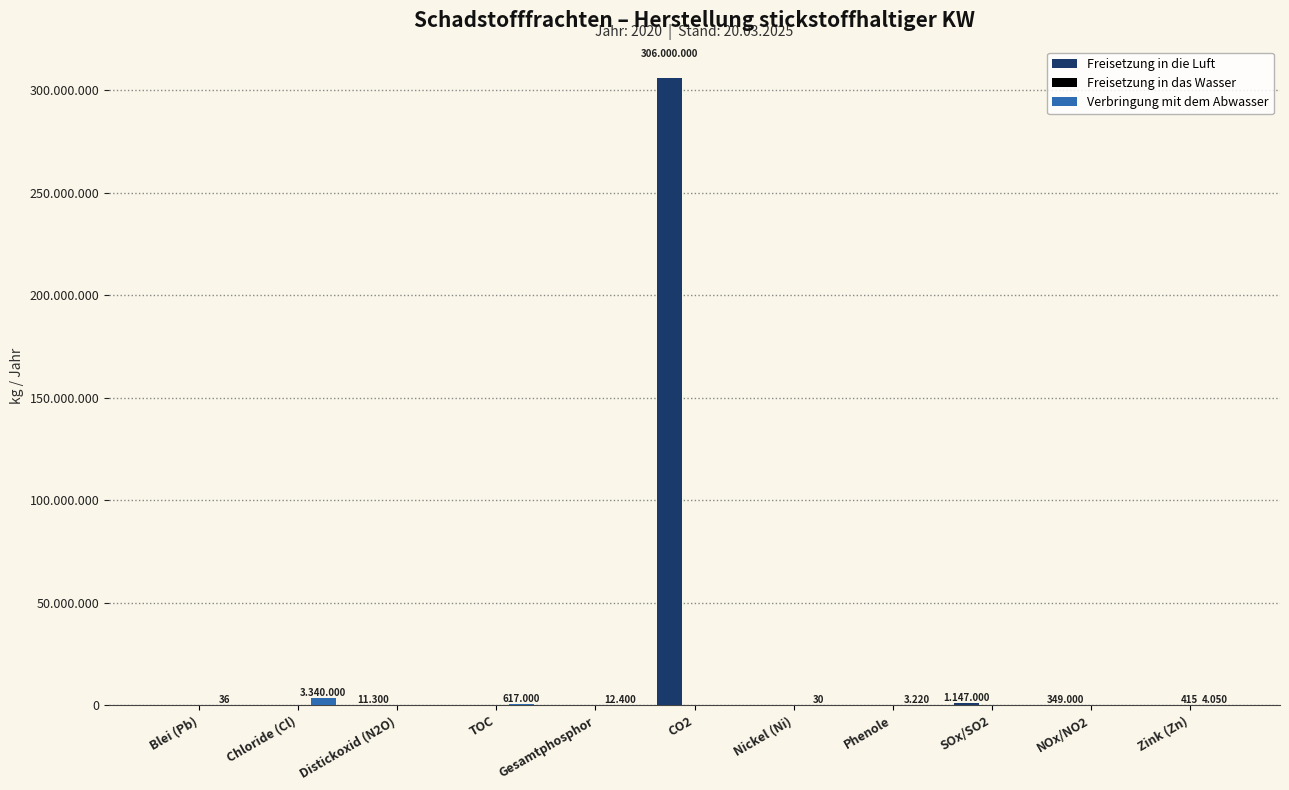

The value of Freisetzung in die Luft at Zink (Zn) is 128337585. True or false?

False